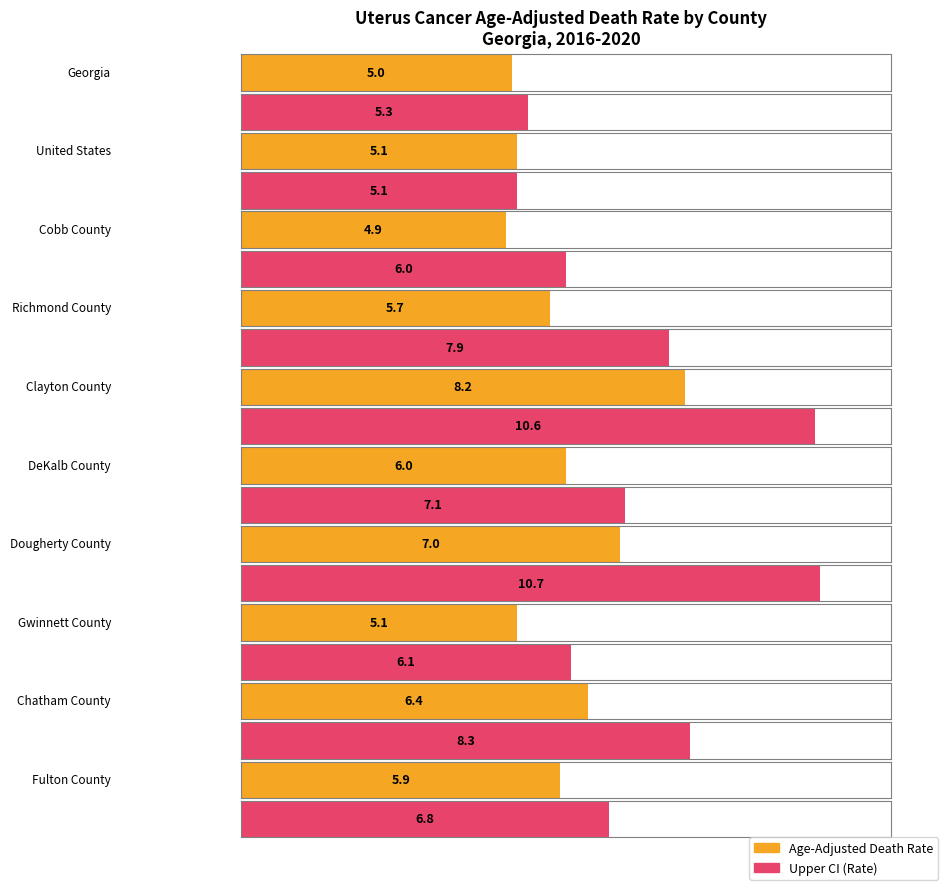

The Age-Adjusted Death Rate series shows 5.7 at Richmond County. True or false?

True